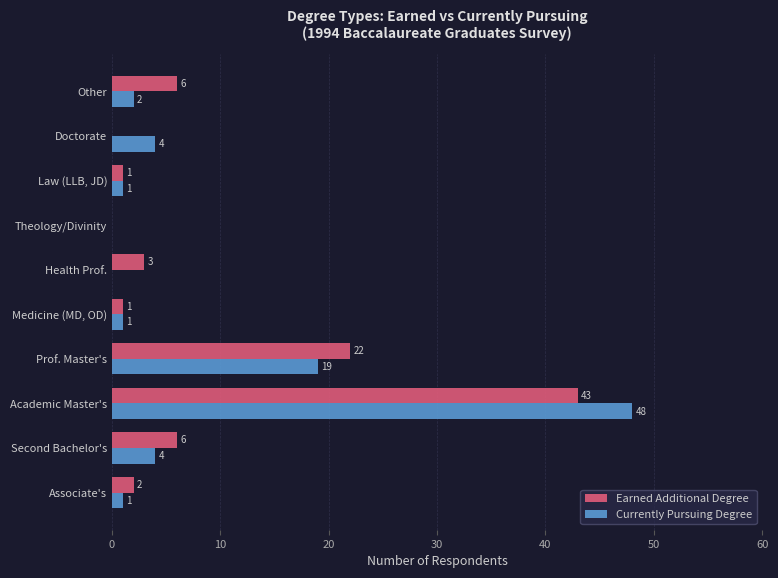

At which category is the sum across all series the highest?

Academic Master's